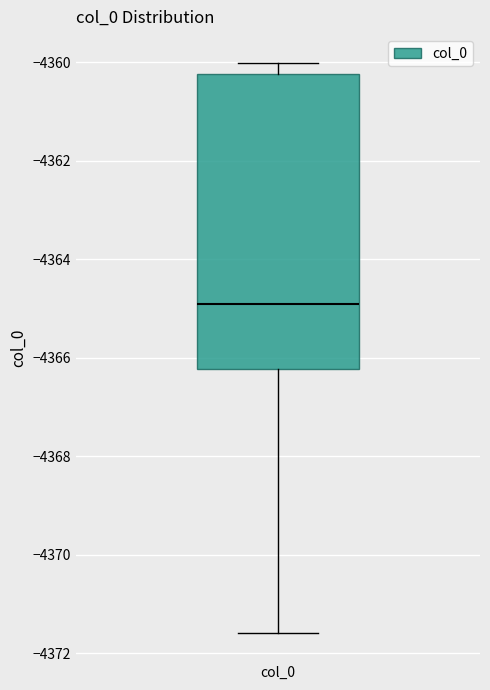

Where is the lower edge of the box for col_0 on the y-axis? The values are not printed on the chart, so give them approximately, as read against the axis.

-4366.2